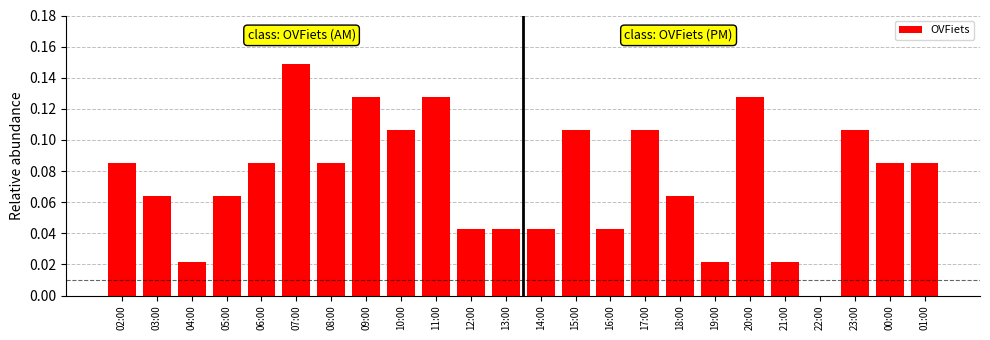

What is the sum of all values?

1.8